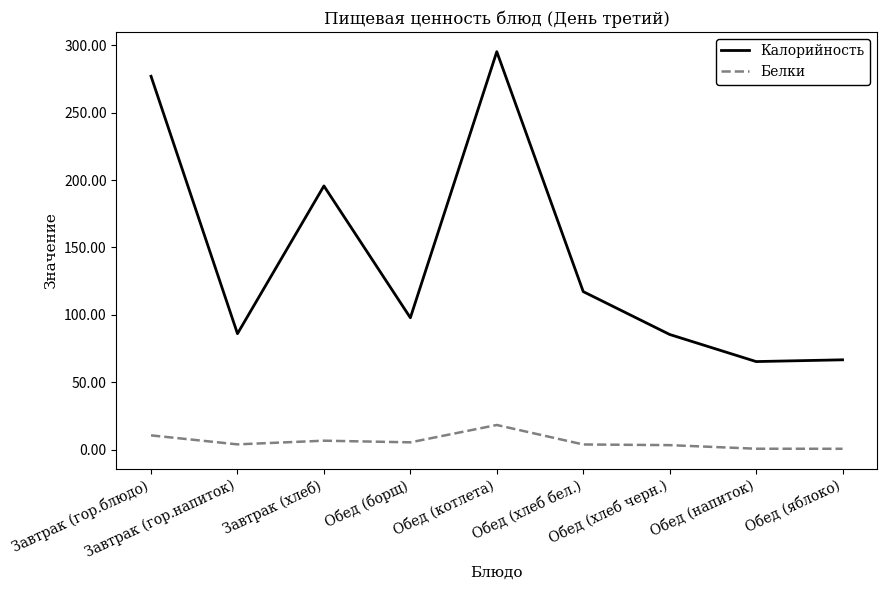

True or false: Белки and Калорийность cross at least once.

False